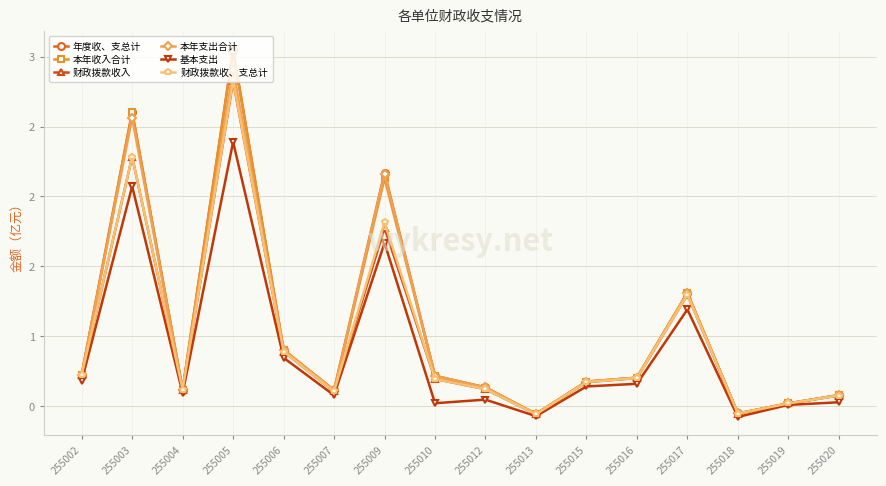

Reading left to right, extract all data points from this chart.

年度收、支总计: 0.7	2.6	0.6	3.0	0.9	0.6	2.2	0.7	0.6	0.4	0.7	0.7	1.3	0.4	0.5	0.6
本年收入合计: 0.7	2.6	0.6	3.0	0.9	0.6	2.1	0.7	0.6	0.4	0.7	0.7	1.3	0.4	0.5	0.6
财政拨款收入: 0.7	2.3	0.6	2.8	0.9	0.6	1.8	0.7	0.6	0.4	0.7	0.7	1.3	0.4	0.5	0.6
本年支出合计: 0.7	2.6	0.6	2.9	0.9	0.6	2.2	0.7	0.6	0.4	0.7	0.7	1.3	0.4	0.5	0.6
基本支出: 0.7	2.1	0.6	2.4	0.8	0.6	1.7	0.5	0.5	0.4	0.6	0.7	1.2	0.4	0.5	0.5
财政拨款收、支总计: 0.7	2.3	0.6	2.8	0.9	0.6	1.8	0.7	0.6	0.4	0.7	0.7	1.3	0.4	0.5	0.6